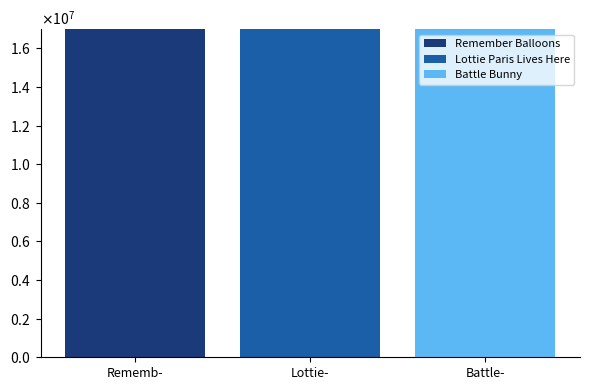

At which category does the chart reach its minimum across all series?

Lottie-